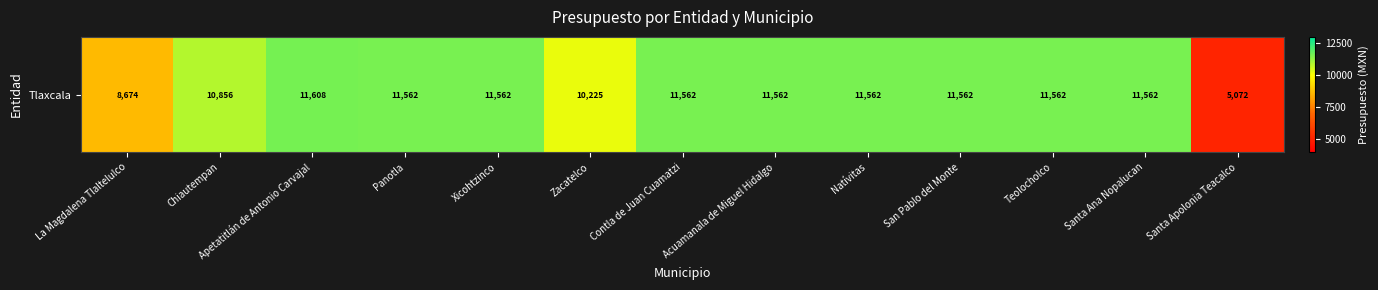

List the labels in order of value, smallest first.

Santa Apolonia Teacalco, La Magdalena Tlaltelulco, Zacatelco, Chiautempan, Panotla, Xicohtzinco, Contla de Juan Cuamatzi, Acuamanala de Miguel Hidalgo, Natívitas, San Pablo del Monte, Teolocholco, Santa Ana Nopalucan, Apetatitlán de Antonio Carvajal